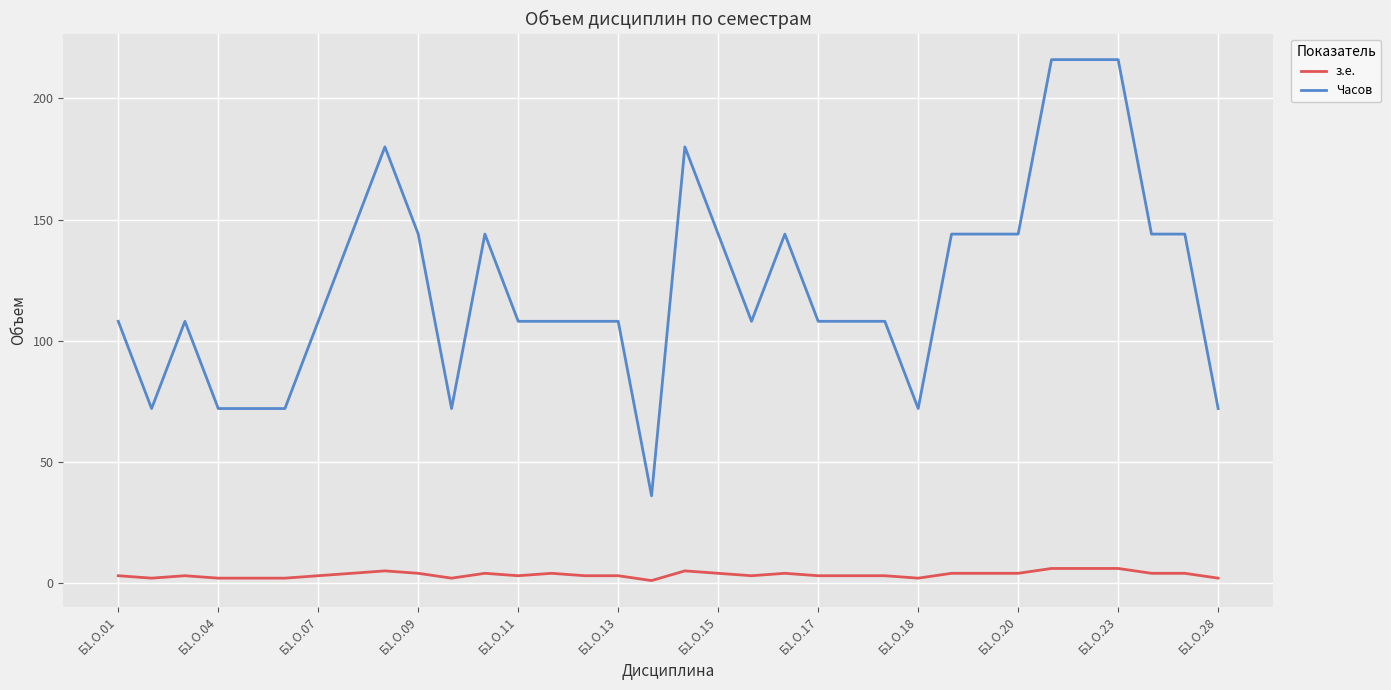

List the series in order of their peak value, lowest first.

з.е., Часов